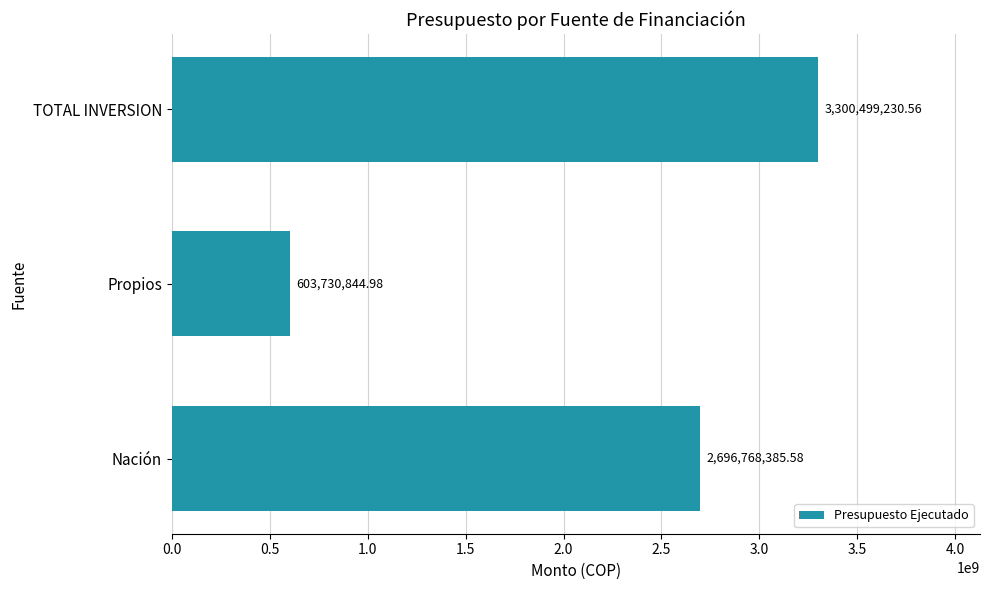

How many data points are above 2696768385?

2